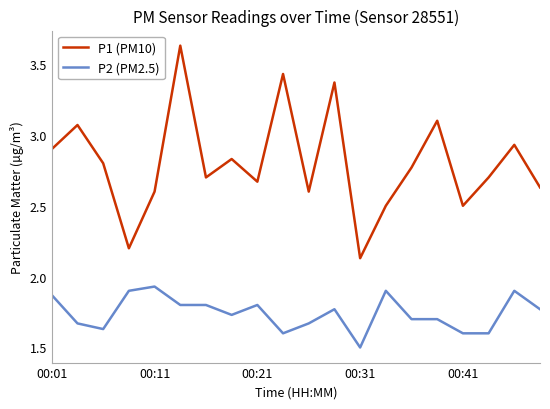

What is the difference between the maximum and minimum values in the P1 (PM10) series?

1.5